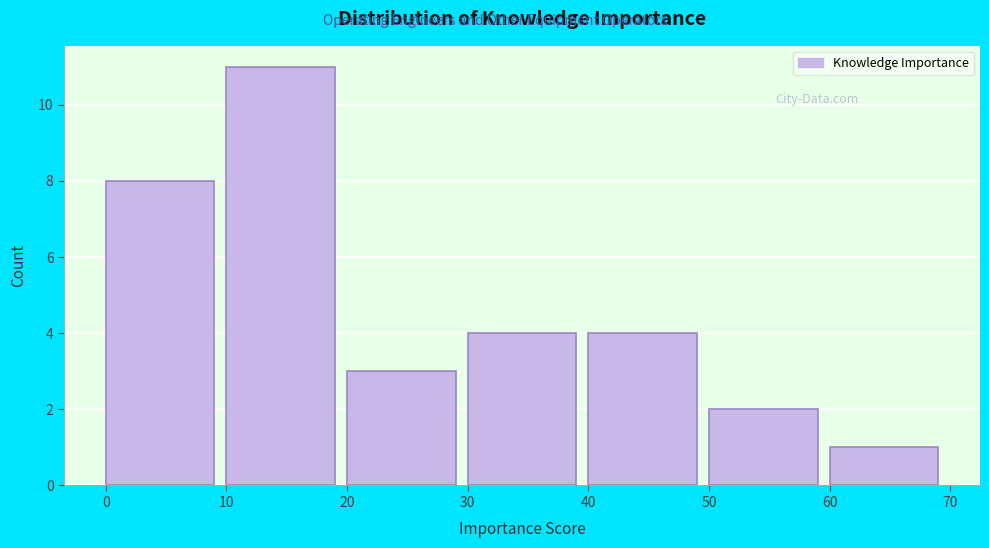

Reading left to right, list every bar in this chart as the range it spans on the x-axis followed by its height. The values are not printed on the chart, so give them approximately, as read against the axis.

0 to 10: 8
10 to 20: 11
20 to 30: 3
30 to 40: 4
40 to 50: 4
50 to 60: 2
60 to 70: 1